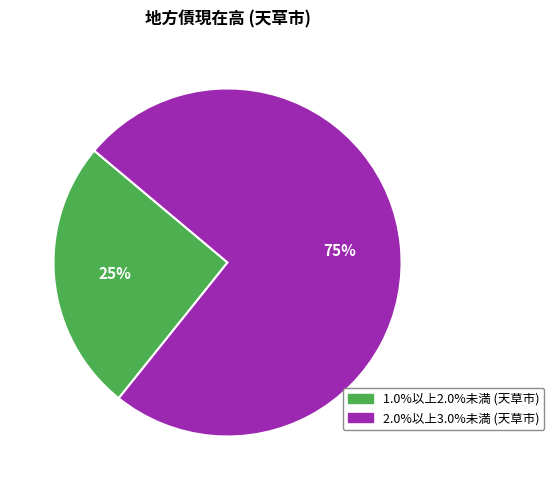

To the nearest percent, what is the average slice percentage?

50%